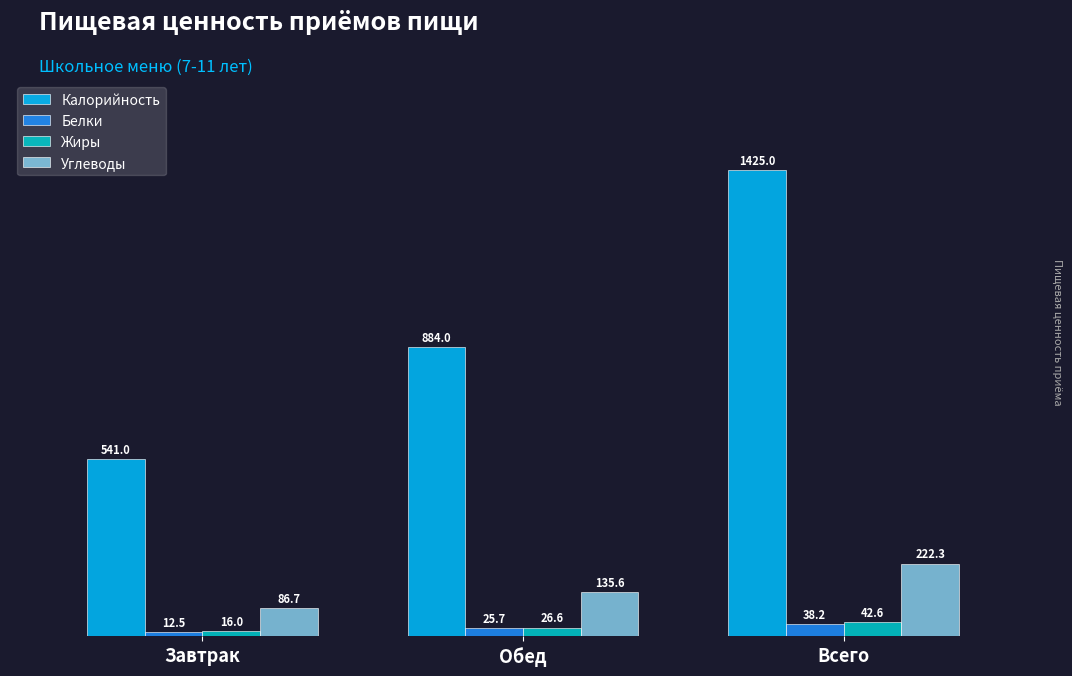

How many bars are there in total?

12